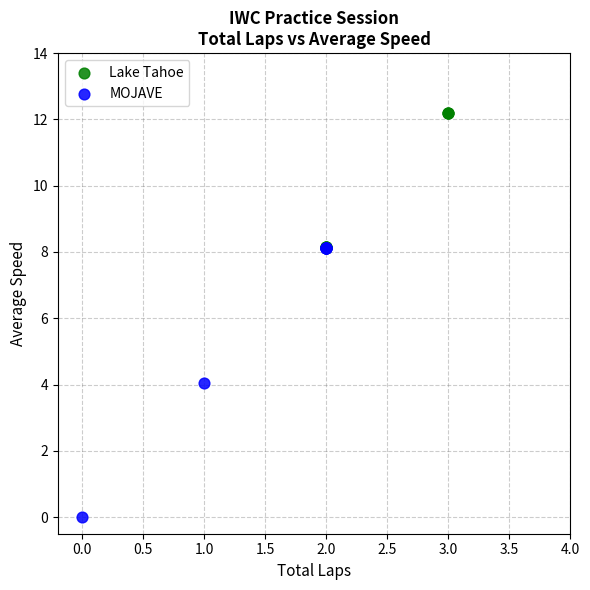

Which series has the largest Y range (max minus min)?

MOJAVE